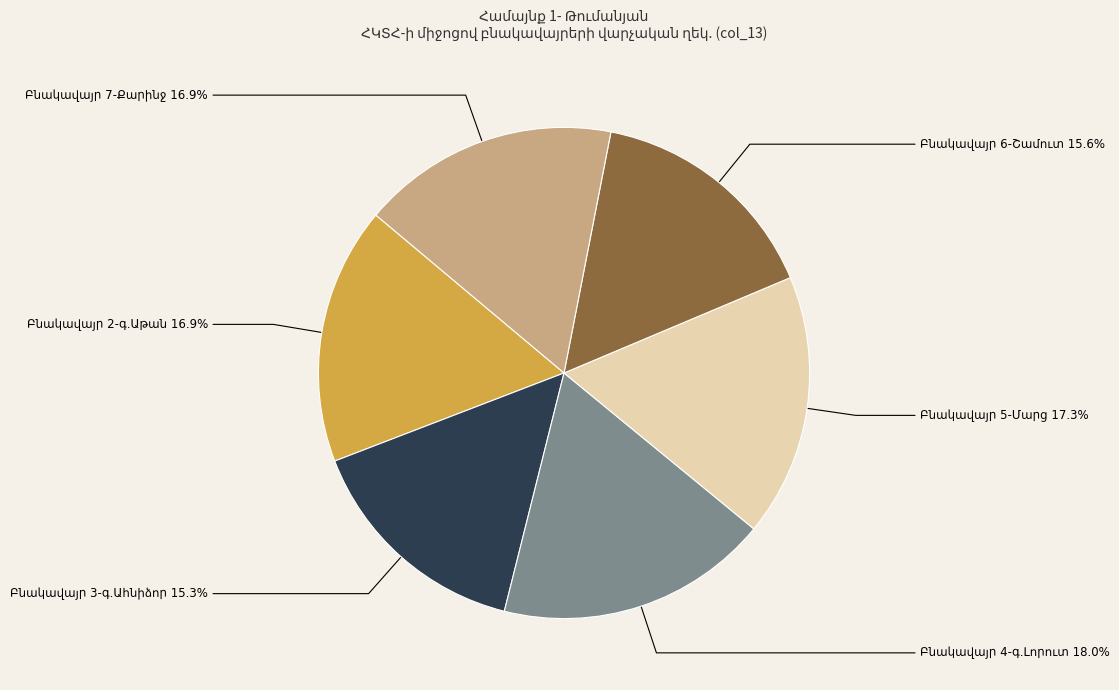

Count the number of slices in the pie.

6